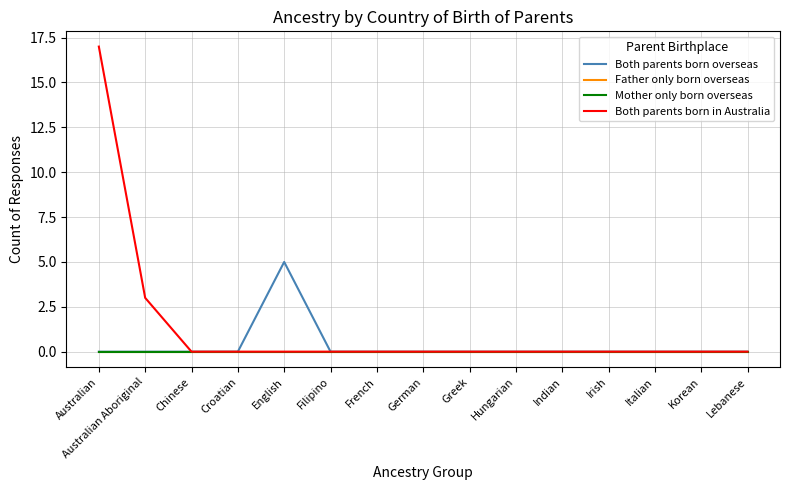

What position from the left is Greek?

9